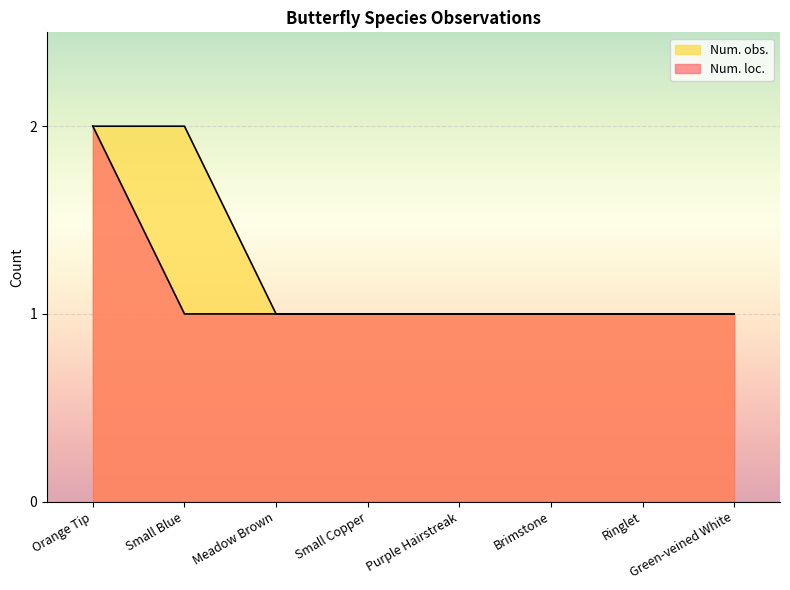

What position from the right is Small Blue?

7